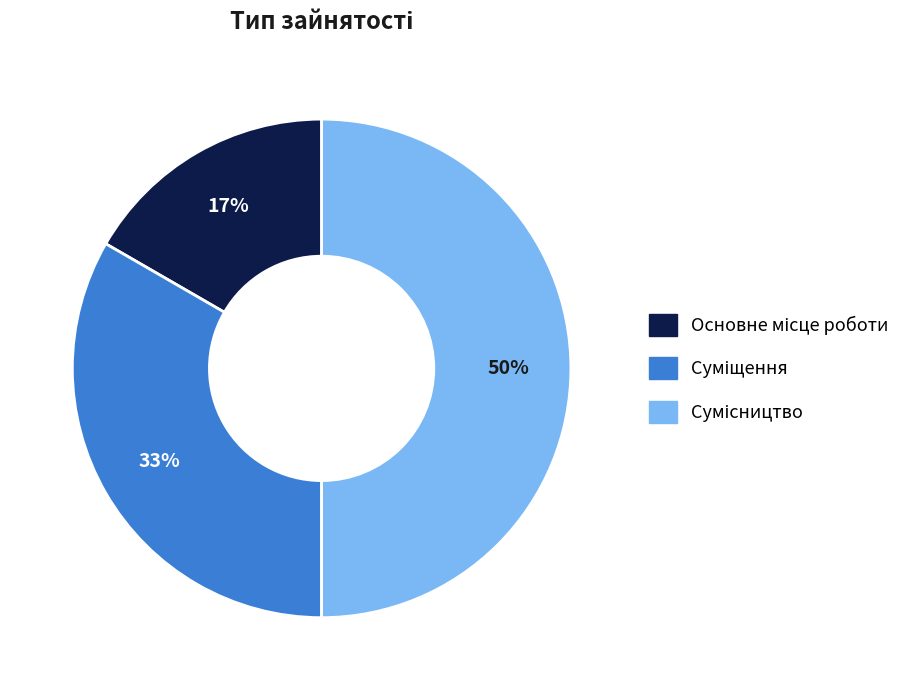

To the nearest percent, what is the difference between the largest and smallest slice percentages?

33%